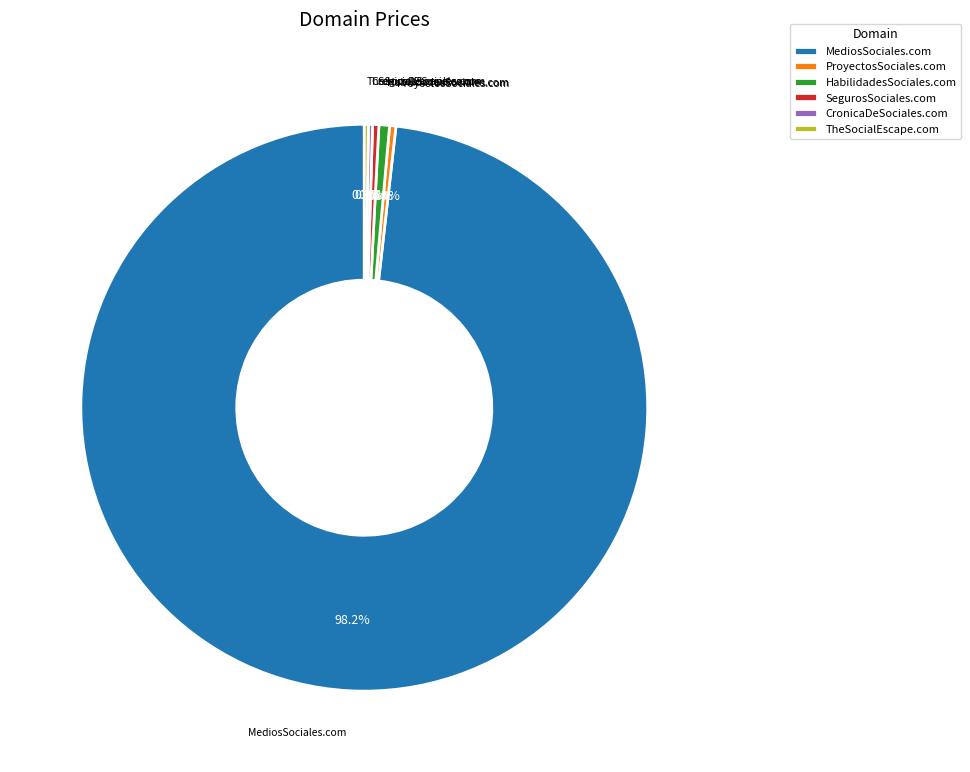

Which category accounts for the majority?

MediosSociales.com